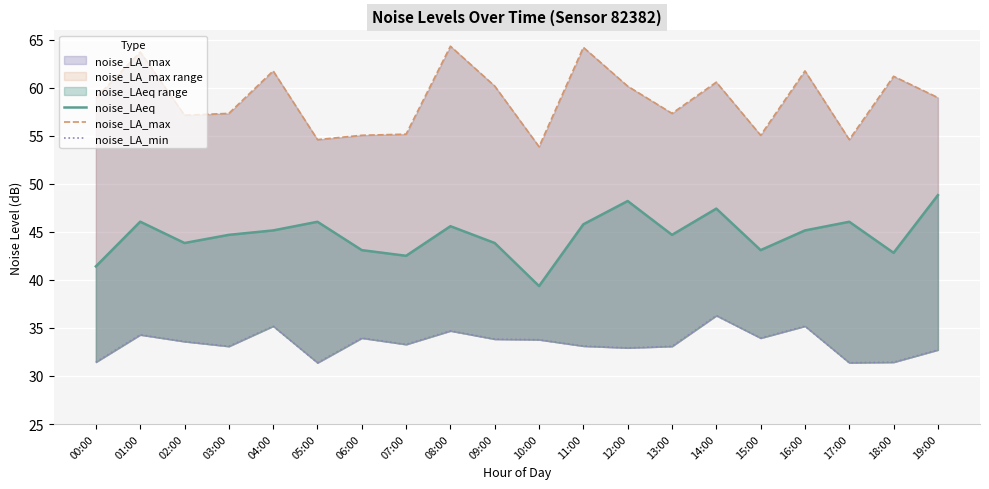

Reading right to left, list all the values displayed in this chart.

noise_LAeq: 19:00=48.8	18:00=42.8	17:00=46.0	16:00=45.1	15:00=43.1	14:00=47.4	13:00=44.7	12:00=48.2	11:00=45.8	10:00=39.4	09:00=43.8	08:00=45.6	07:00=42.5	06:00=43.1	05:00=46.0	04:00=45.1	03:00=44.7	02:00=43.8	01:00=46.1	00:00=41.4
noise_LA_max: 19:00=59.0	18:00=61.2	17:00=54.6	16:00=61.8	15:00=55.0	14:00=60.6	13:00=57.3	12:00=60.2	11:00=64.2	10:00=53.9	09:00=60.2	08:00=64.3	07:00=55.2	06:00=55.0	05:00=54.6	04:00=61.8	03:00=57.3	02:00=57.1	01:00=63.7	00:00=59.0
noise_LA_min: 19:00=32.7	18:00=31.4	17:00=31.4	16:00=35.2	15:00=34.0	14:00=36.3	13:00=33.1	12:00=32.9	11:00=33.1	10:00=33.8	09:00=33.8	08:00=34.7	07:00=33.3	06:00=34.0	05:00=31.4	04:00=35.2	03:00=33.1	02:00=33.6	01:00=34.3	00:00=31.4